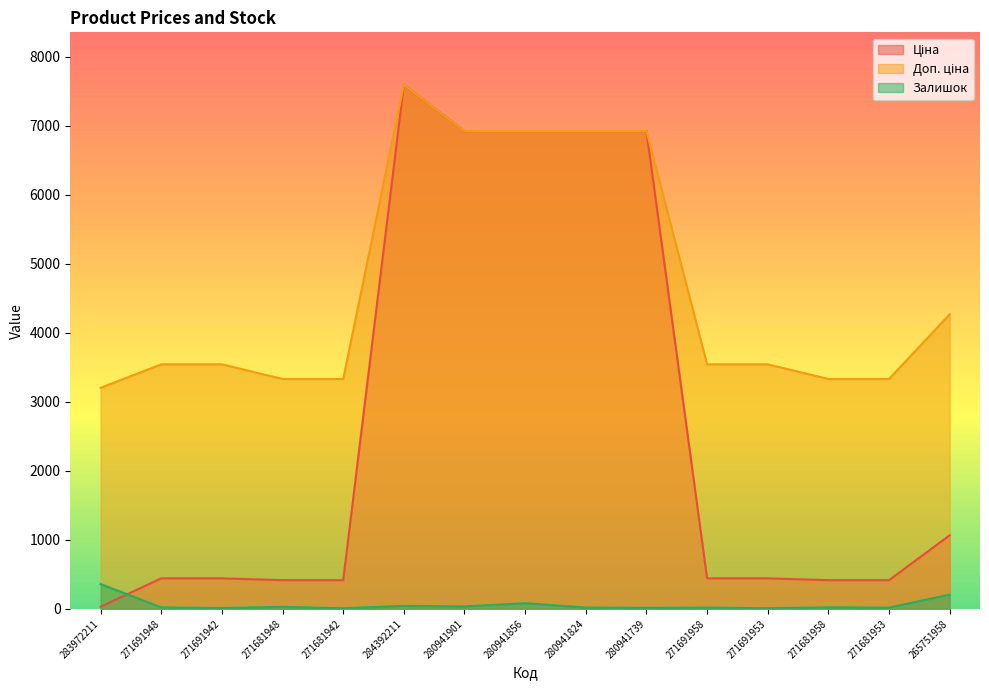

At how many categories does at least one series exceed 6976?

1